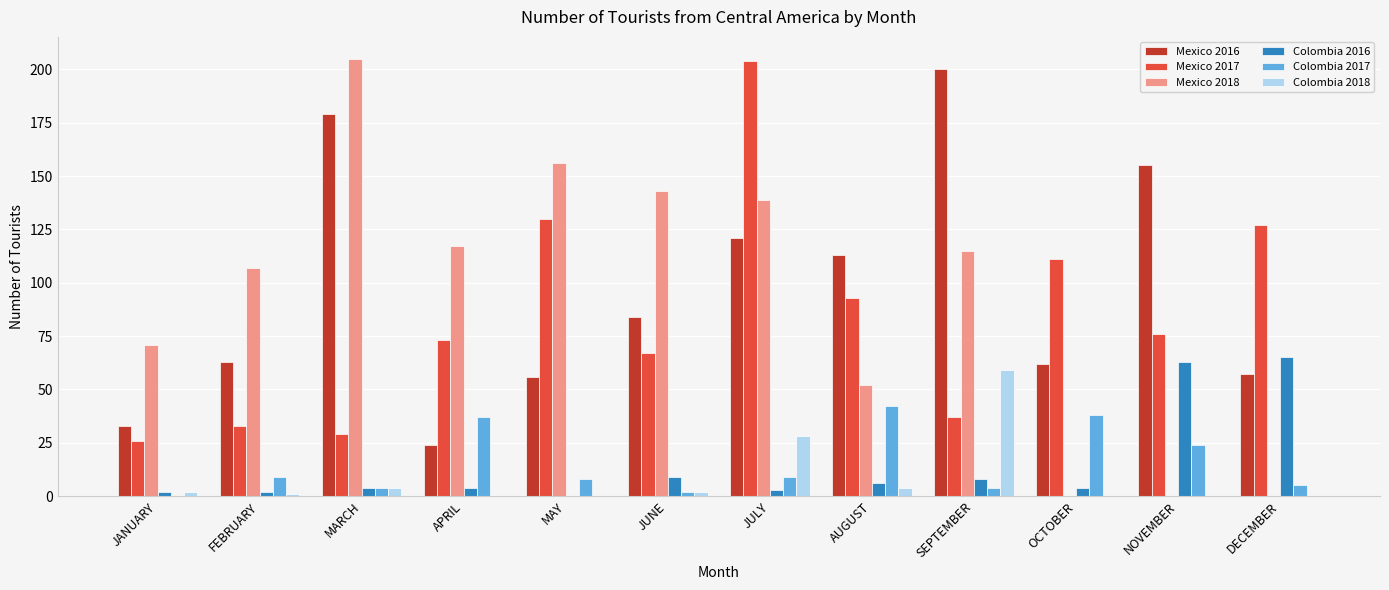

What is the sum of all Mexico 2017 values?

1006